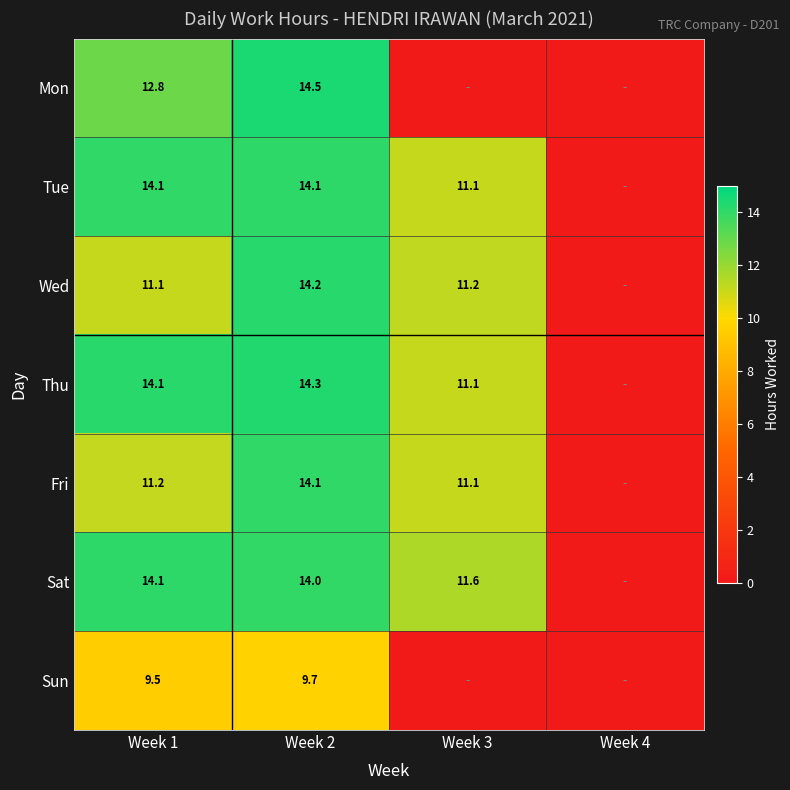

The Sun series shows 14.7 at Week 1. True or false?

False